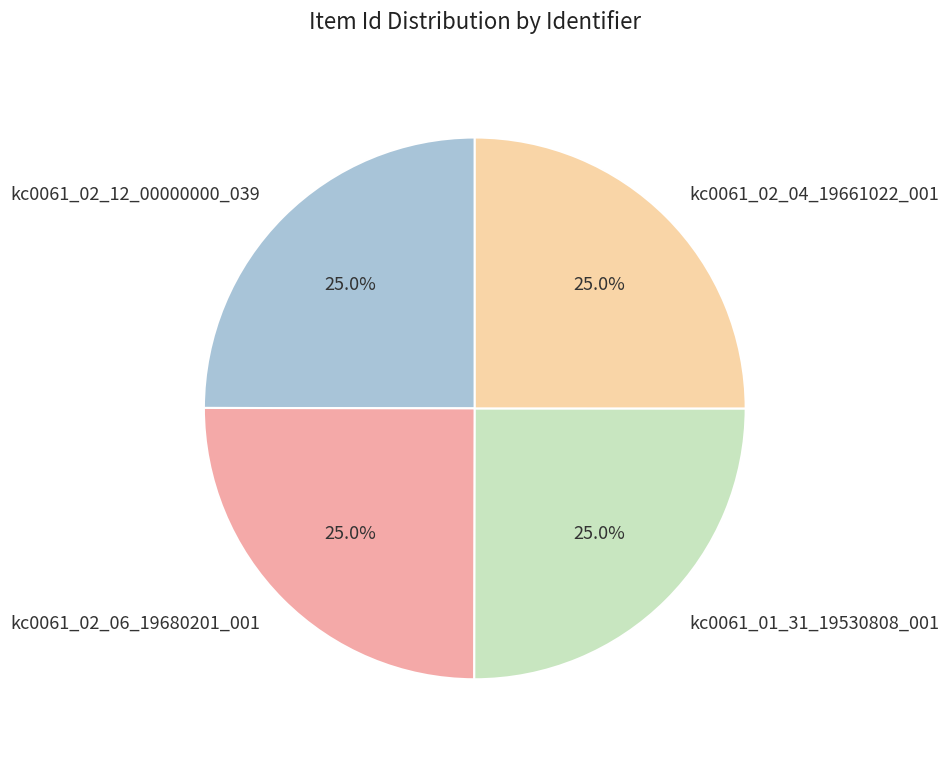

To the nearest percent, what is the average slice percentage?

25%